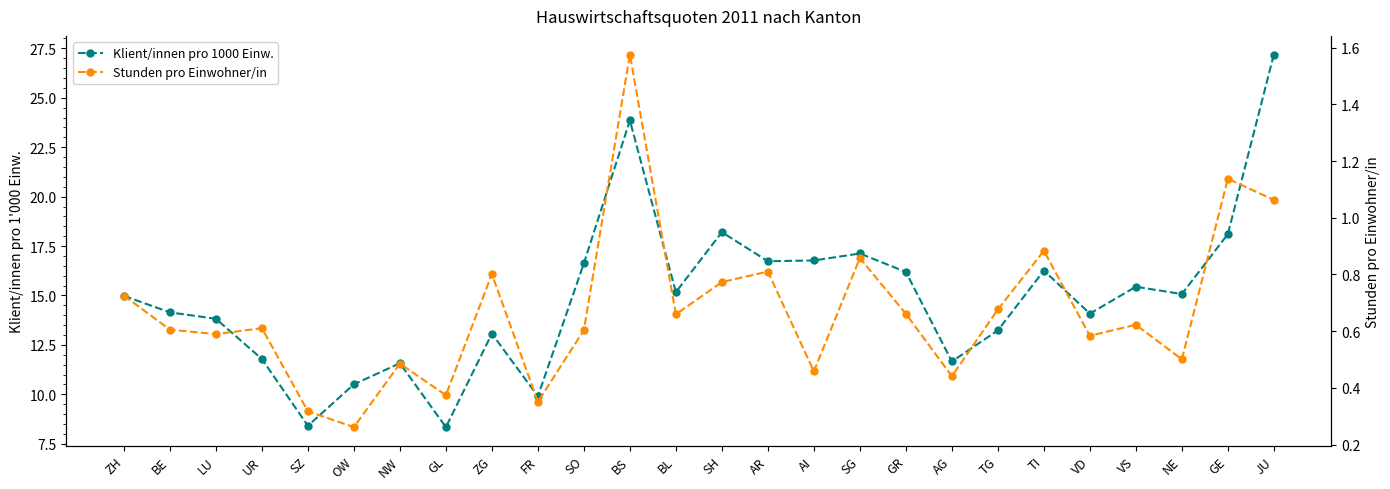

What position from the right is SZ?

22